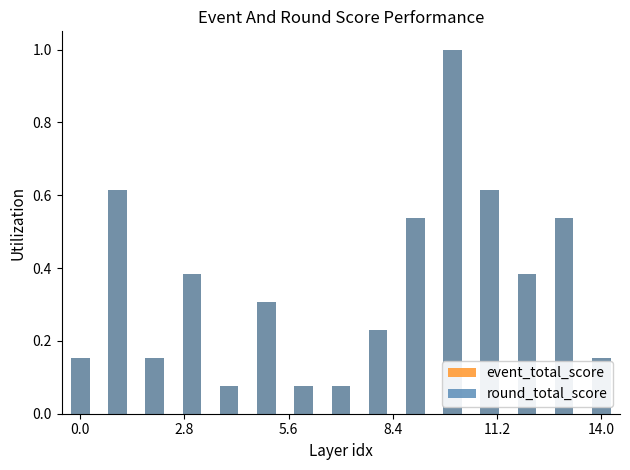

Read the event_total_score value at 11.2.

0.6